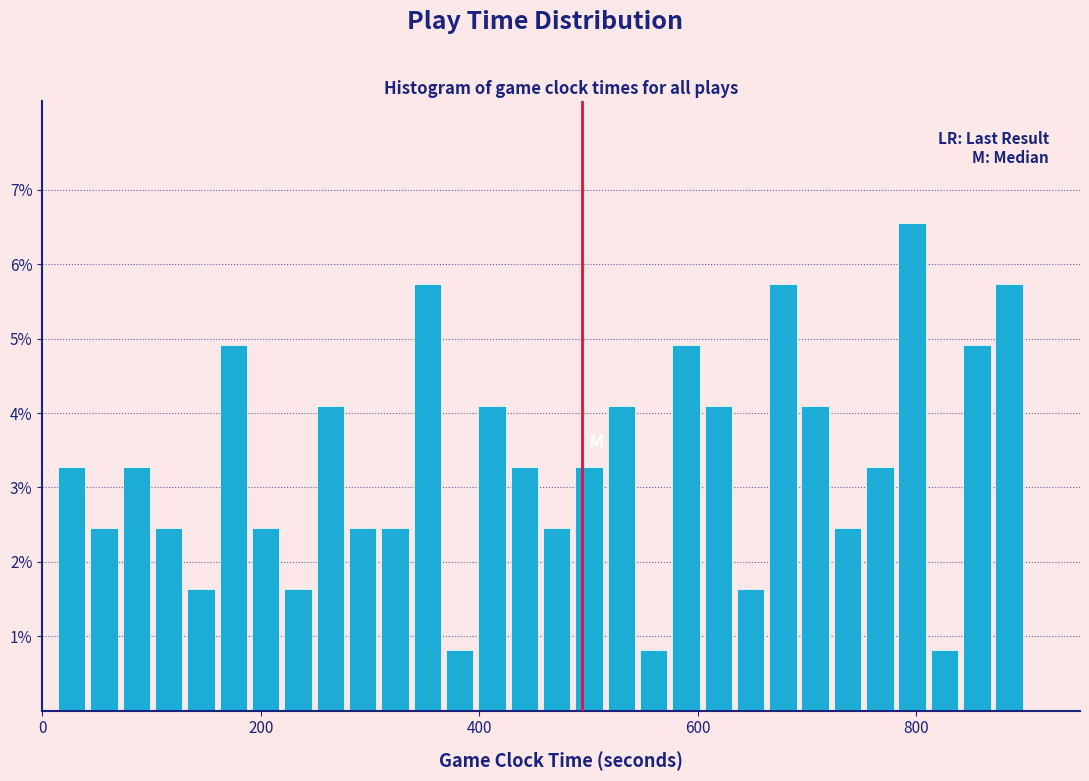

Around what value on the x-axis is the tallest bar? Give the approximate position of its centre, as read against the axis.

800